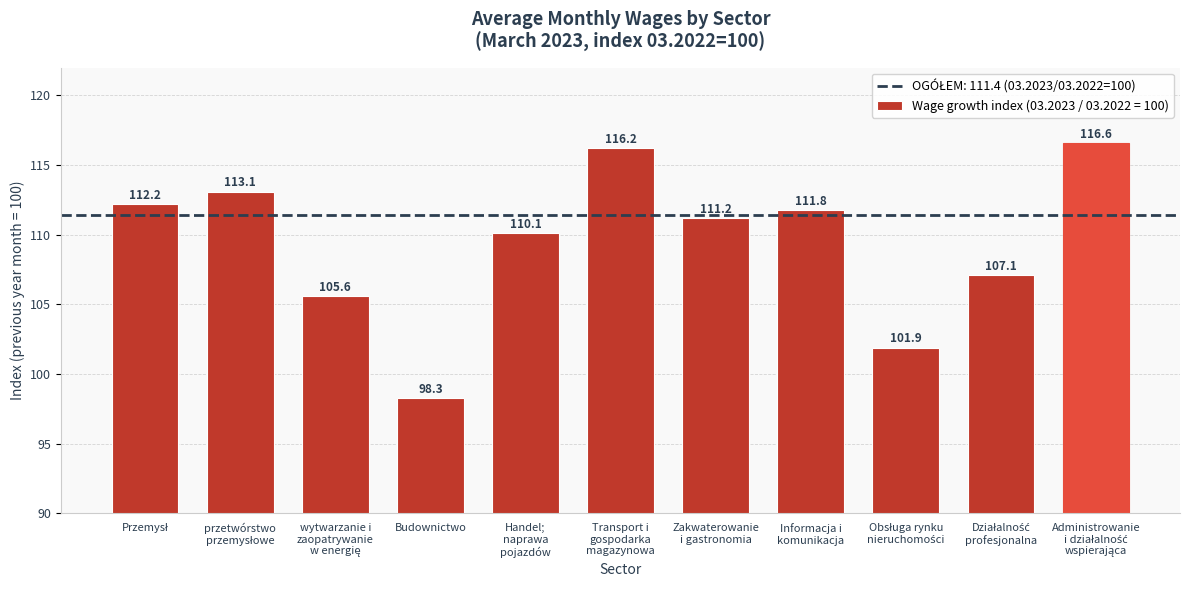

Reading left to right, what are all the values shown in this chart?

112.2	113.1	105.6	98.3	110.1	116.2	111.2	111.8	101.9	107.1	116.6